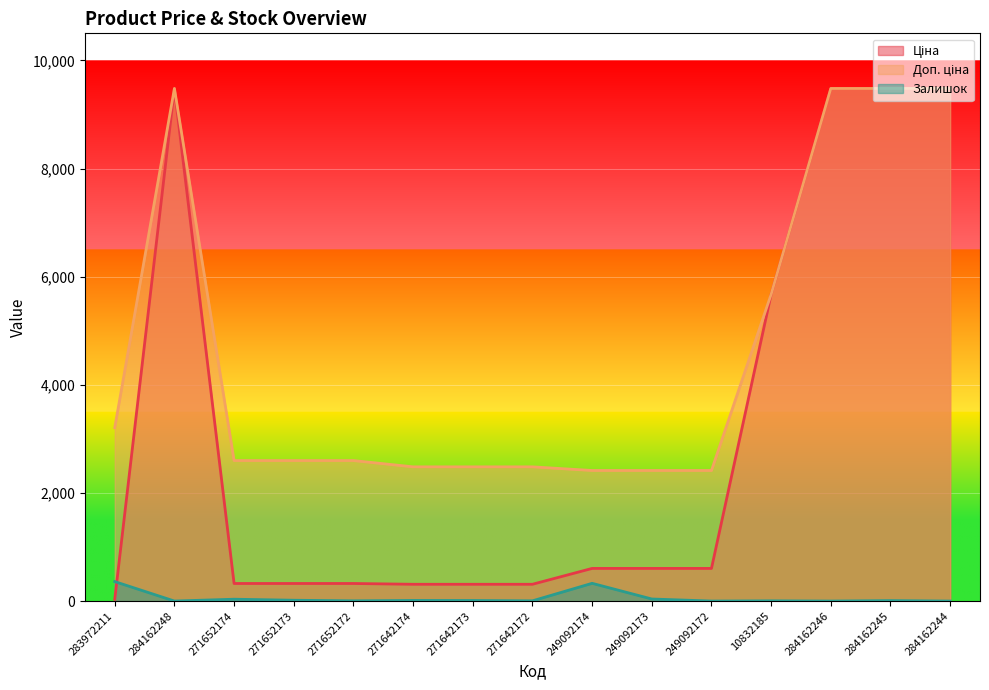

At which label does Залишок reach its minimum?

284162248